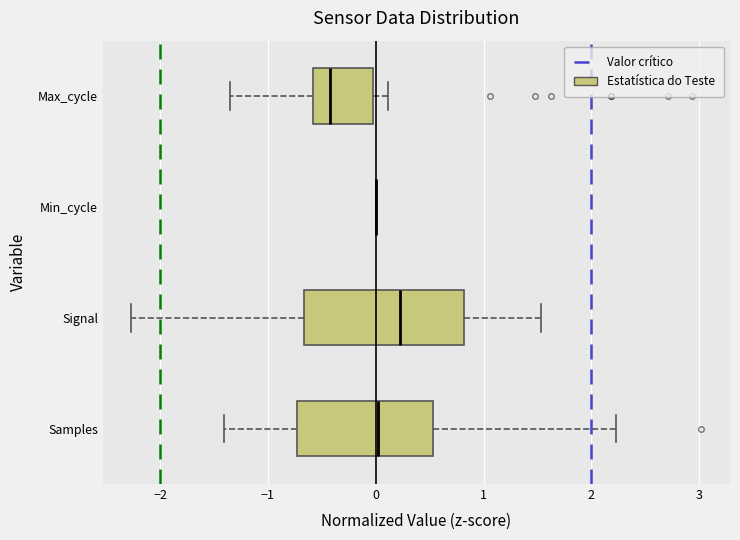

Which box is the widest, from its left edge to its right edge?

Signal